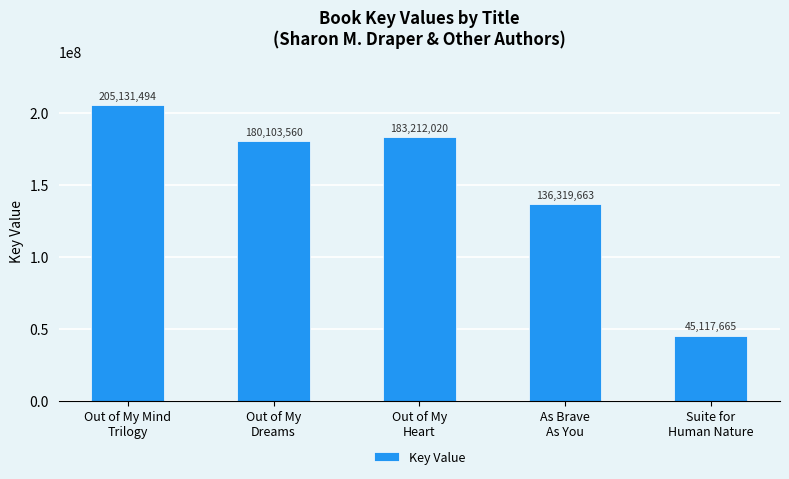

What is the average value?

149976880